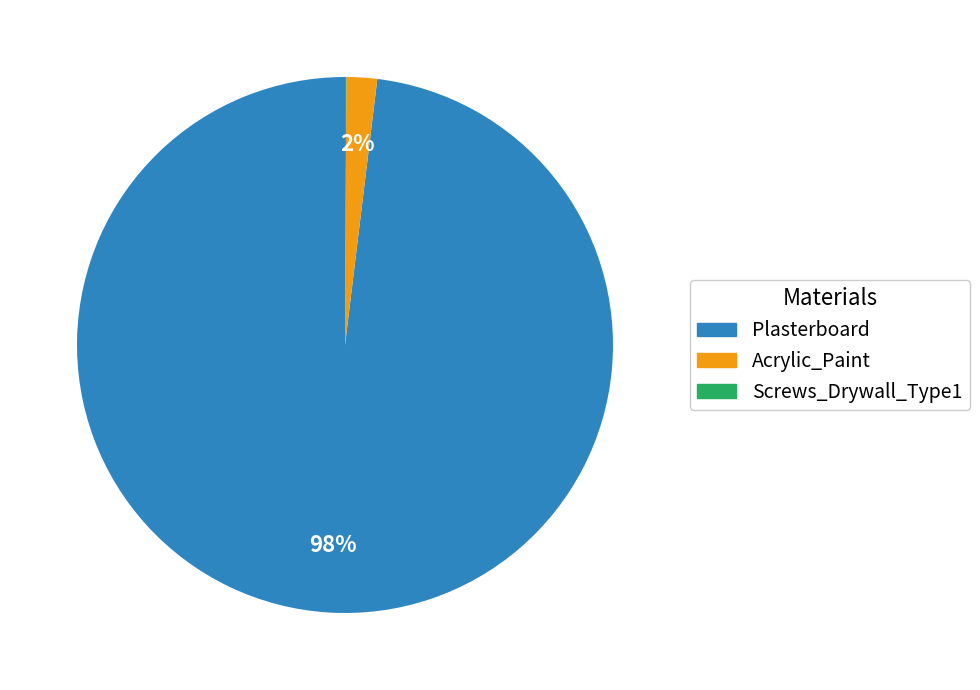

To the nearest percent, what percentage of the pie is Acrylic_Paint?

2%